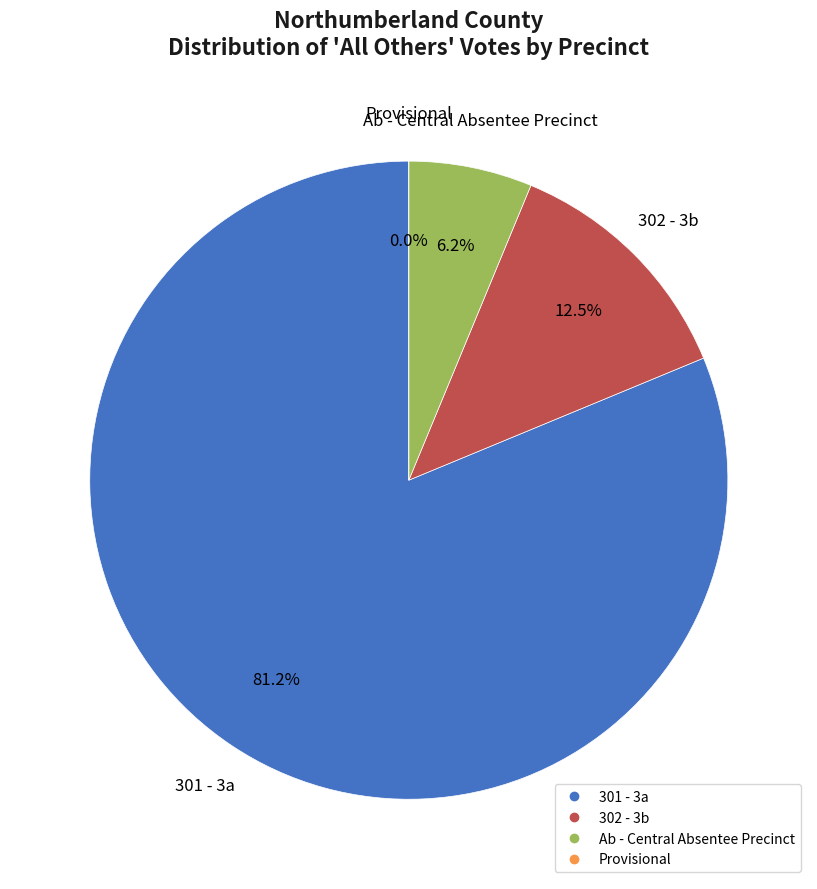

What portion of the pie excludes 302 - 3b?

87.5%